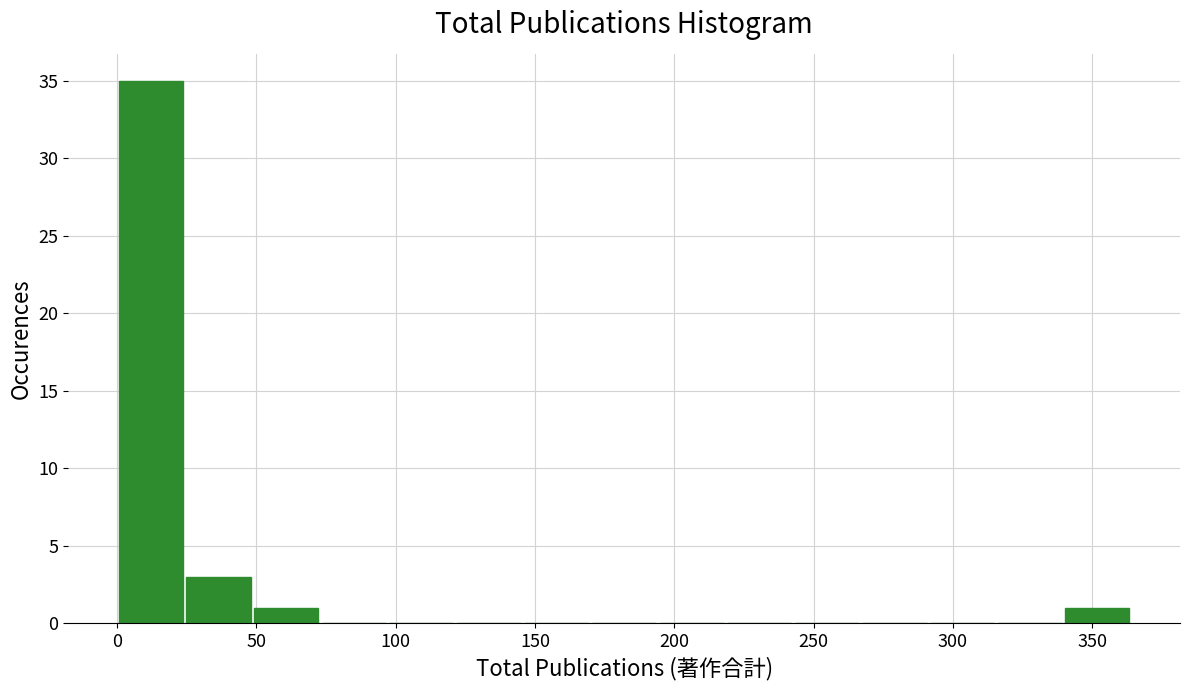

Reading left to right, list every bar in this chart as the range it spans on the x-axis followed by its height. Neither the bar edges nor the heights are printed on the chart, so give them approximately, as read against the axes.

0 to 25: 35
25 to 50: 3
50 to 75: 1
75 to 95: 0
95 to 120: 0
120 to 145: 0
145 to 170: 0
170 to 195: 0
195 to 220: 0
220 to 245: 0
245 to 265: 0
265 to 290: 0
290 to 315: 0
315 to 340: 0
340 to 365: 1